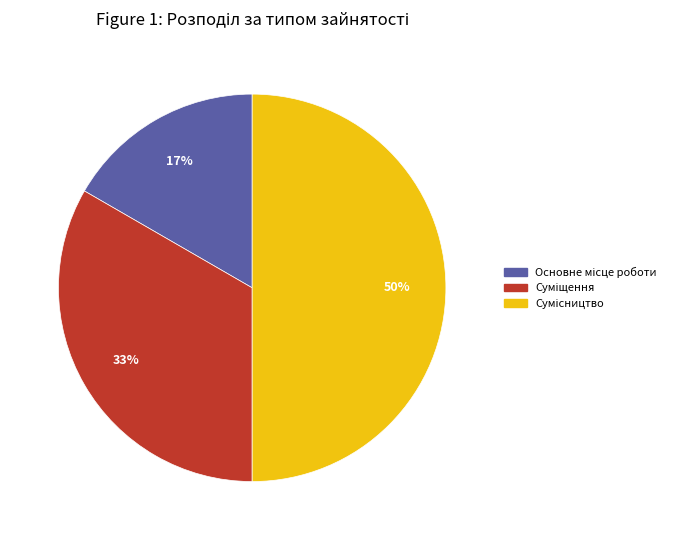

To the nearest percent, what is the difference between the largest and smallest slice percentages?

33%